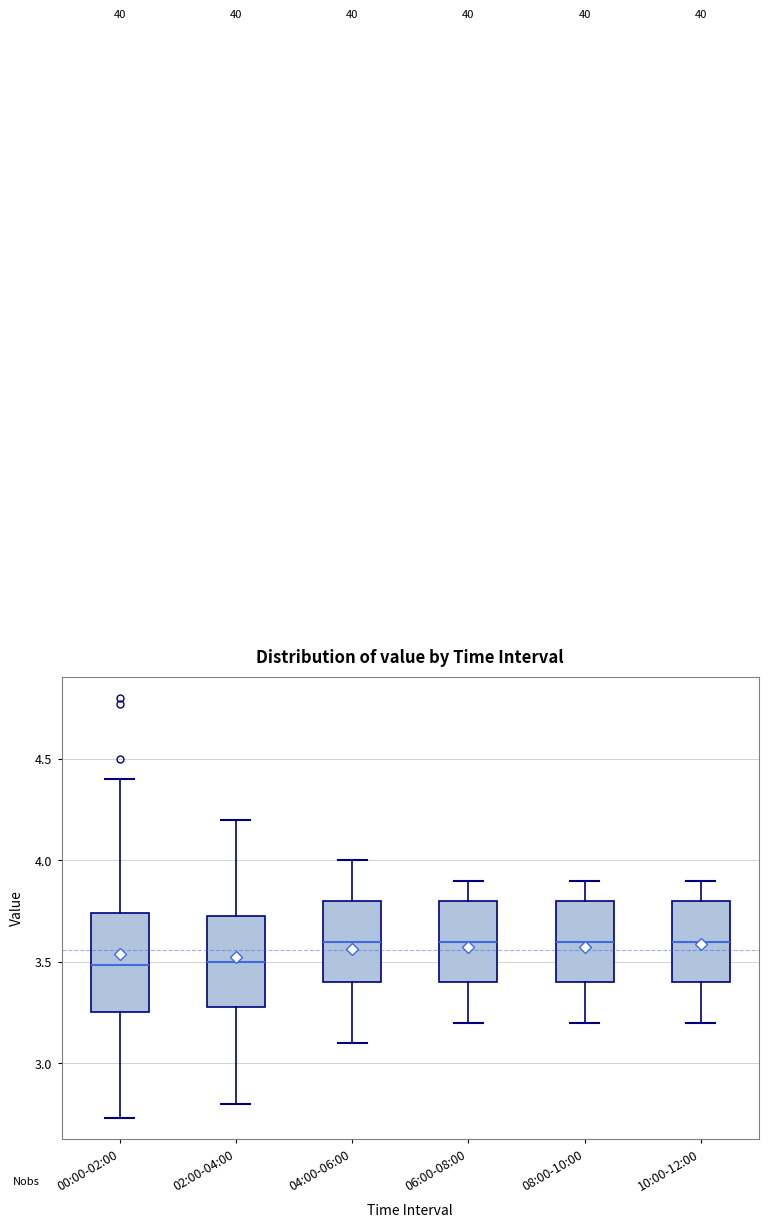

Reading left to right, transcribe this box plot: for each box, give where its median line is, the range the box spans, and where its two whiskers end, as read against the y-axis. The values are not printed on the chart, so give them approximately, as read against the axis.

00:00-02:00: median 3.50, box 3.25 to 3.75, whiskers 2.75 to 4.40
02:00-04:00: median 3.50, box 3.30 to 3.75, whiskers 2.80 to 4.20
04:00-06:00: median 3.60, box 3.40 to 3.80, whiskers 3.10 to 4.00
06:00-08:00: median 3.60, box 3.40 to 3.80, whiskers 3.20 to 3.90
08:00-10:00: median 3.60, box 3.40 to 3.80, whiskers 3.20 to 3.90
10:00-12:00: median 3.60, box 3.40 to 3.80, whiskers 3.20 to 3.90